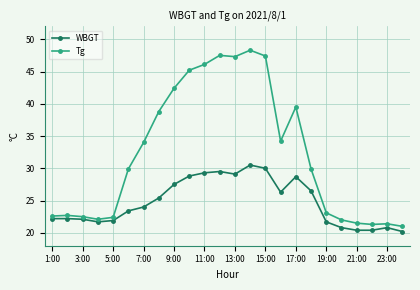

True or false: WBGT has more than 1 interior local peaks.

True